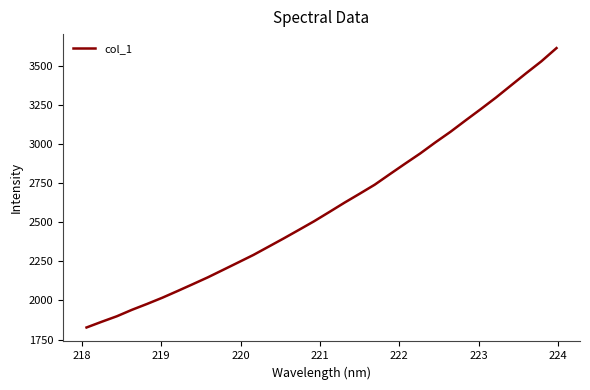

What is the difference between the maximum and minimum values?

1787.1